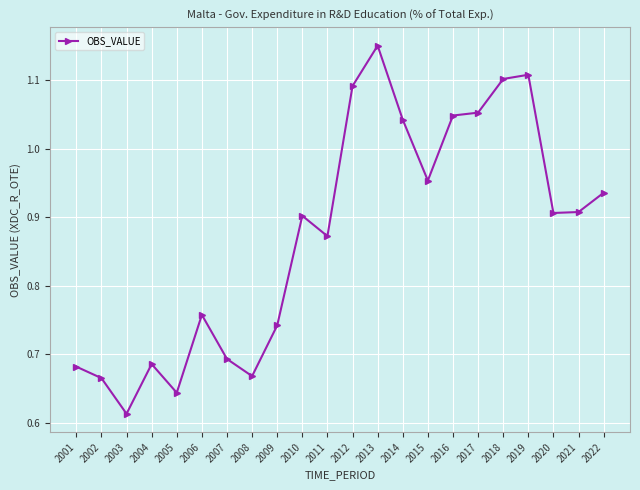

What is the change in value from 2003 to 2021?

+0.3